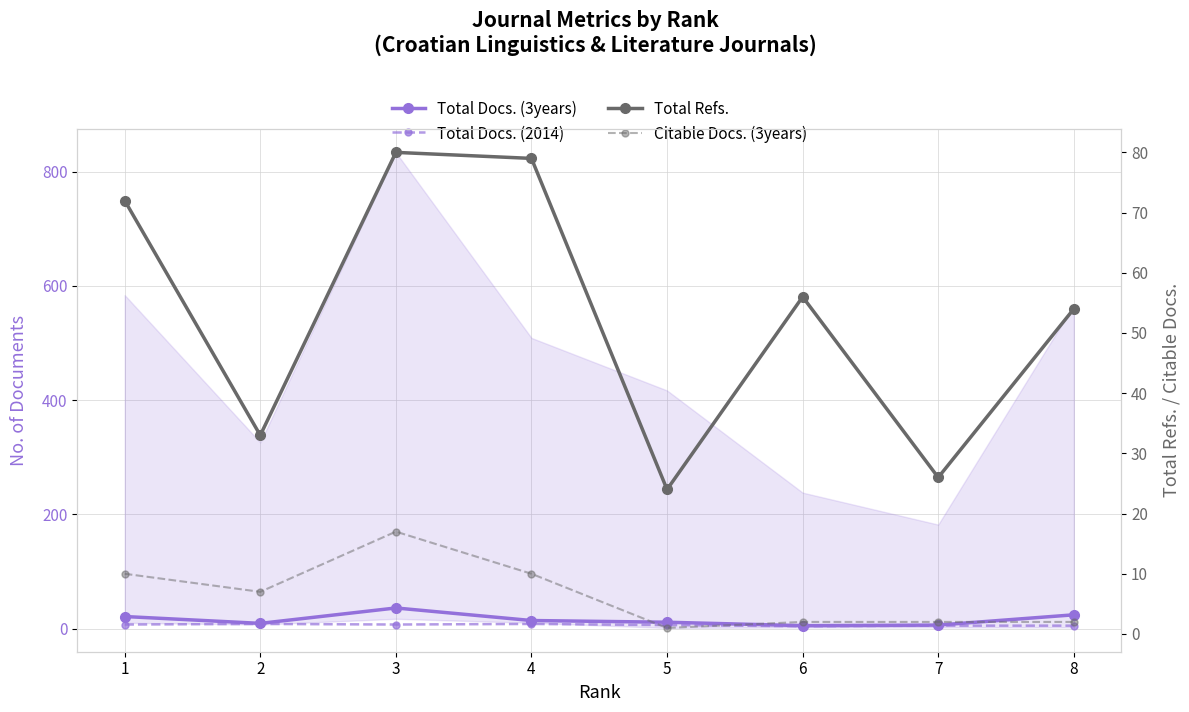

How many interior local valleys does the Total Docs. (3years) series have?

2